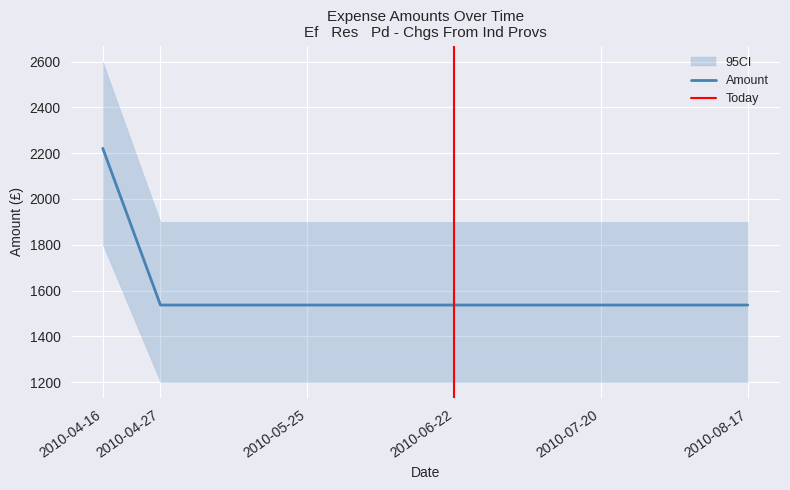

How many lines are shown in the chart?

1